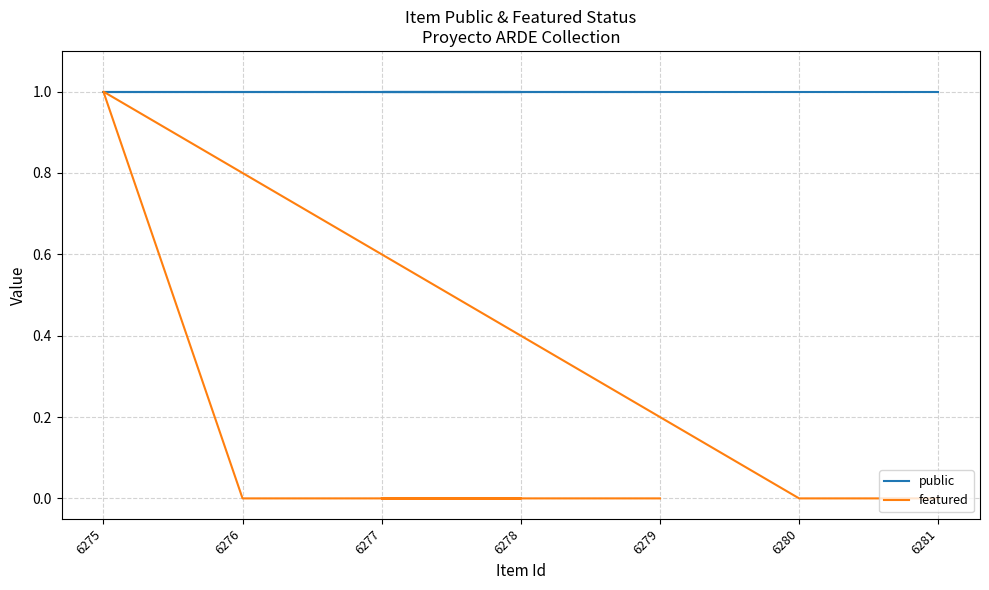

At 6277, list the series in order from smallest to largest.

featured, public